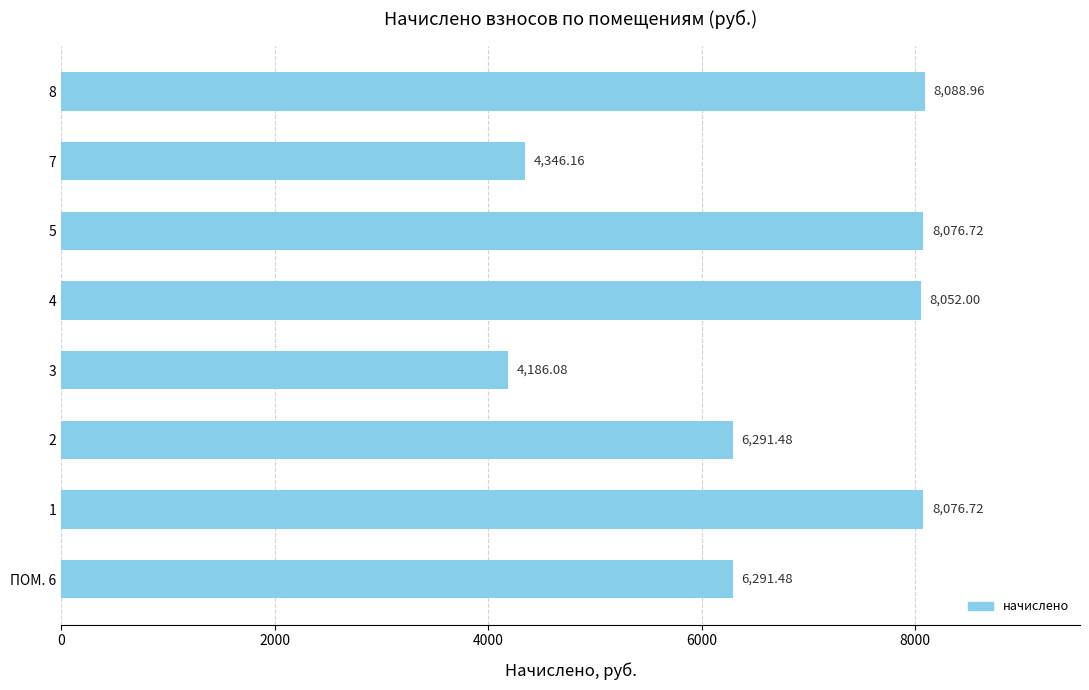

Which has a higher value, 8 or 7?

8